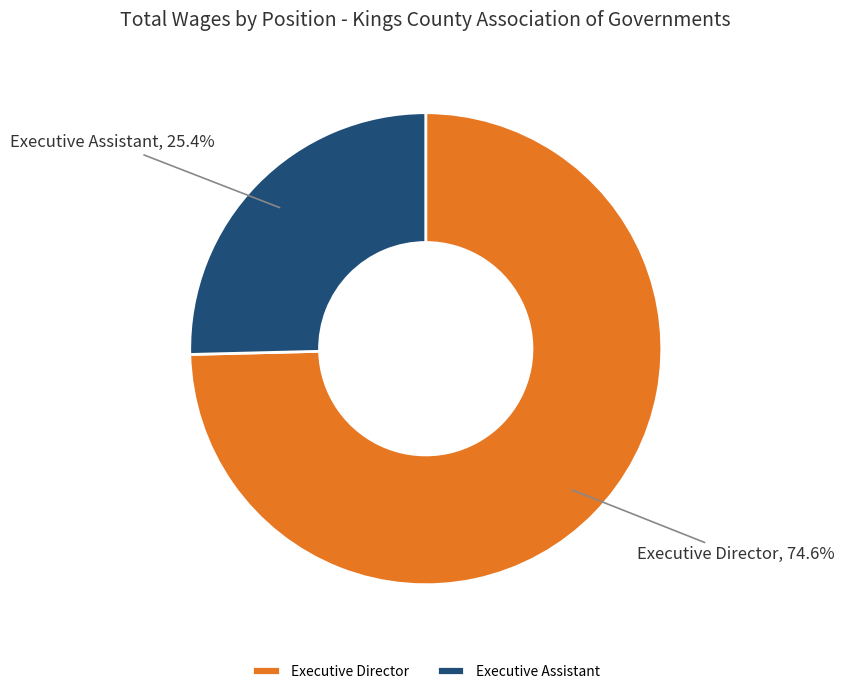

Between Executive Assistant and Executive Director, which is larger?

Executive Director